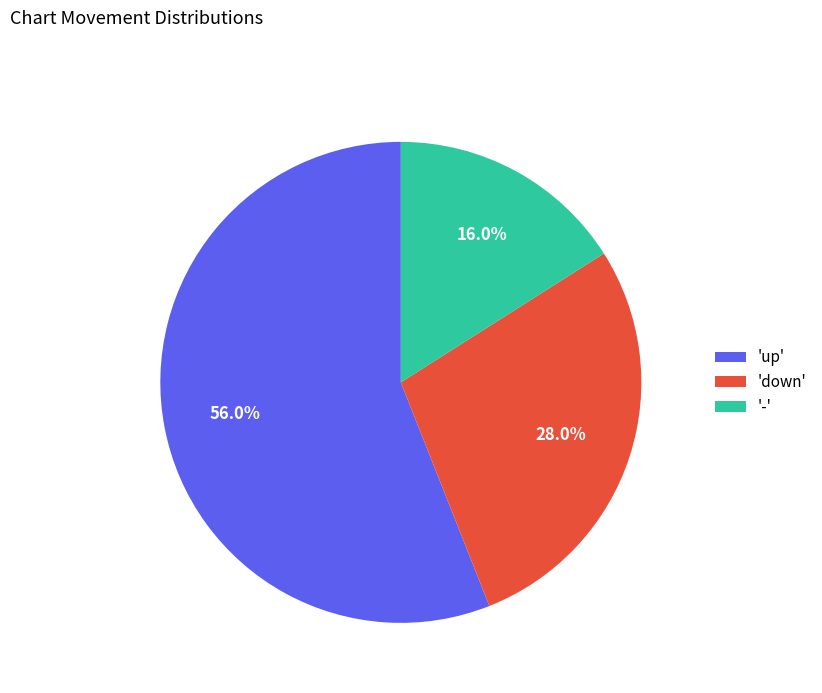

Between 'up' and '-', which is larger?

'up'